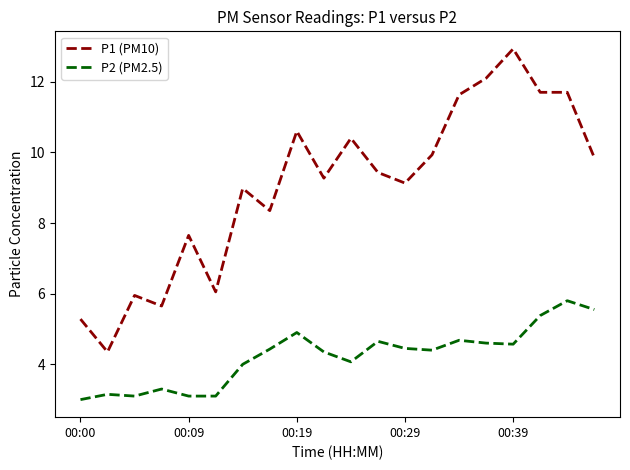

Which series has the largest total across all categories?

P1 (PM10)